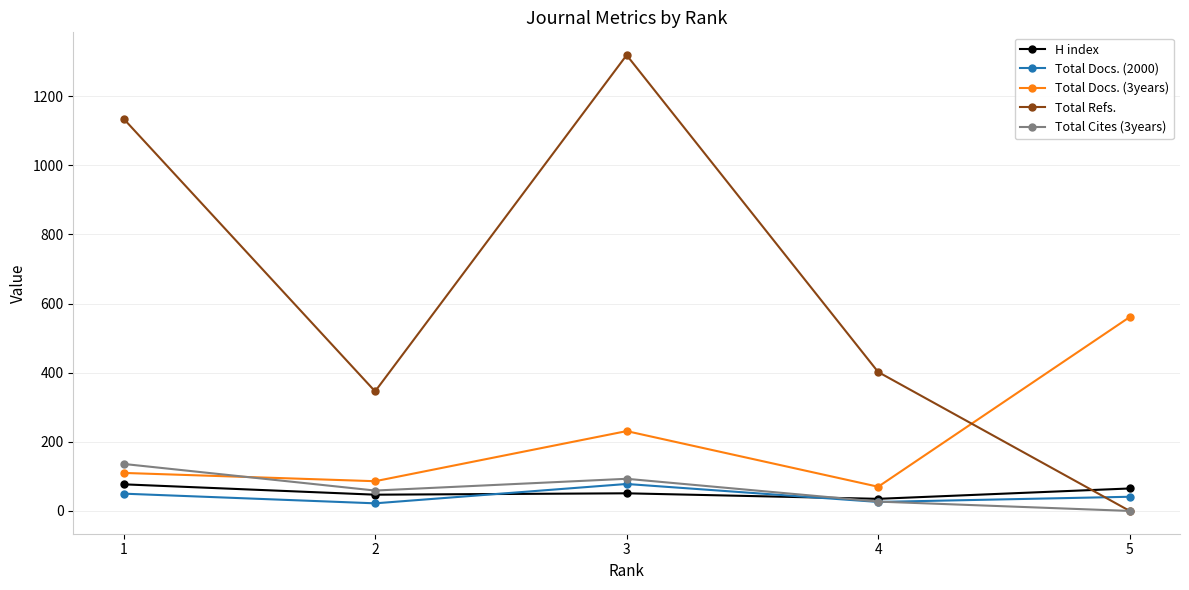

At which label is Total Refs. closest to 659?

4